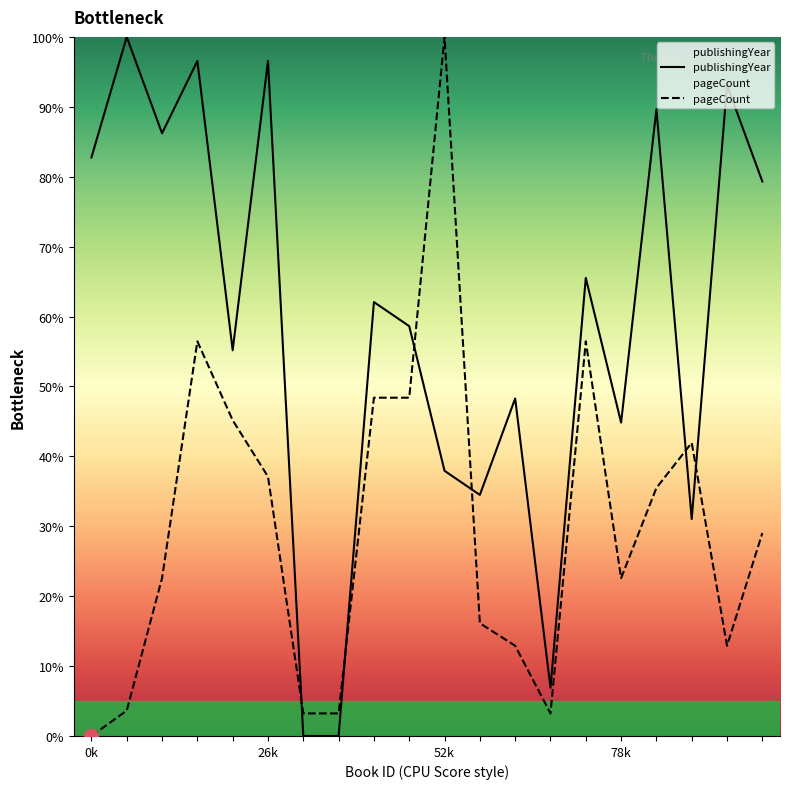

What is the average value of the publishingYear series?

58.4